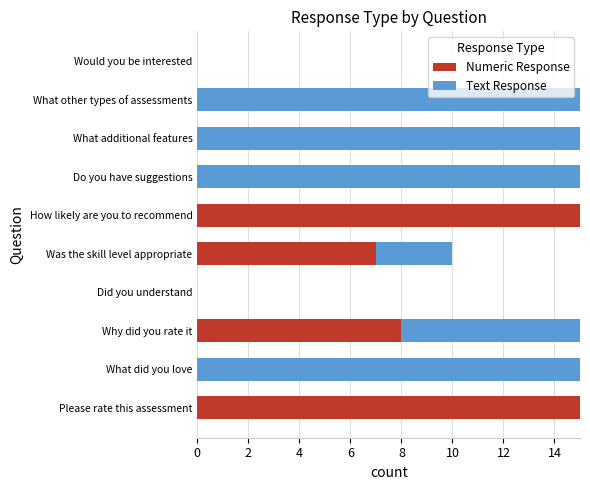

What is the total value across all series at Please rate this assessment?

15